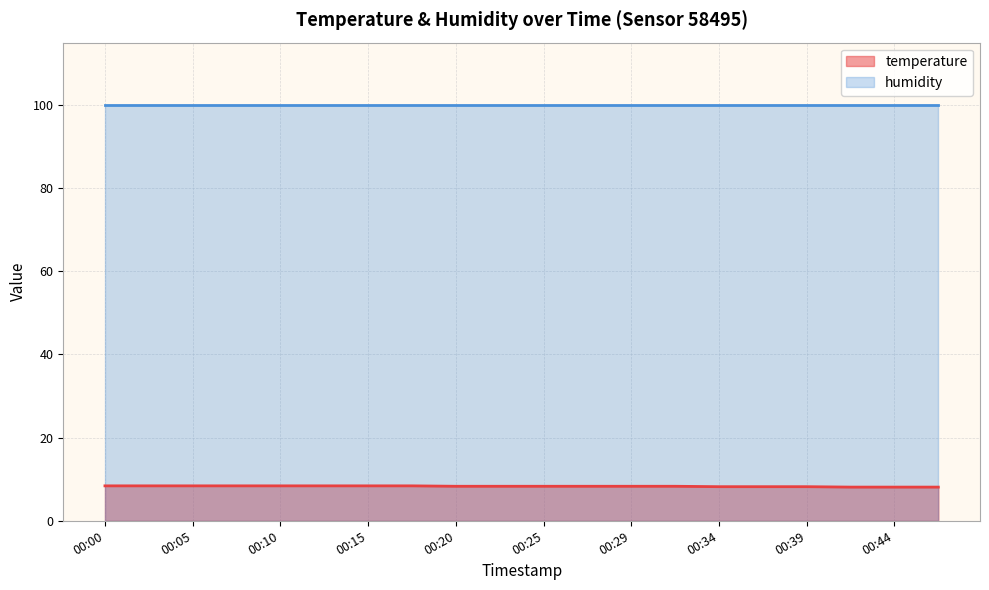

Rank the categories by value from highest to lowest.

00:00, 00:03, 00:05, 00:08, 00:10, 00:12, 00:15, 00:17, 00:20, 00:22, 00:25, 00:27, 00:29, 00:32, 00:34, 00:37, 00:39, 00:42, 00:44, 00:46